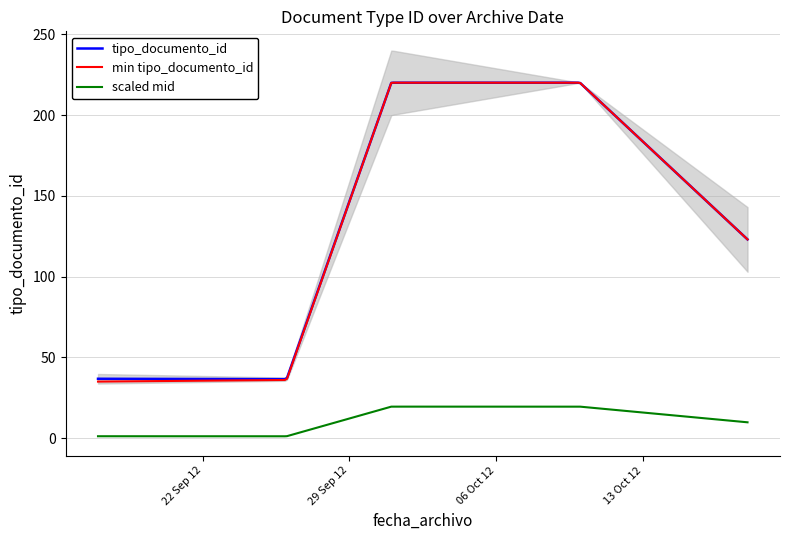

What is the highest value of the tipo_documento_id series?

220.0